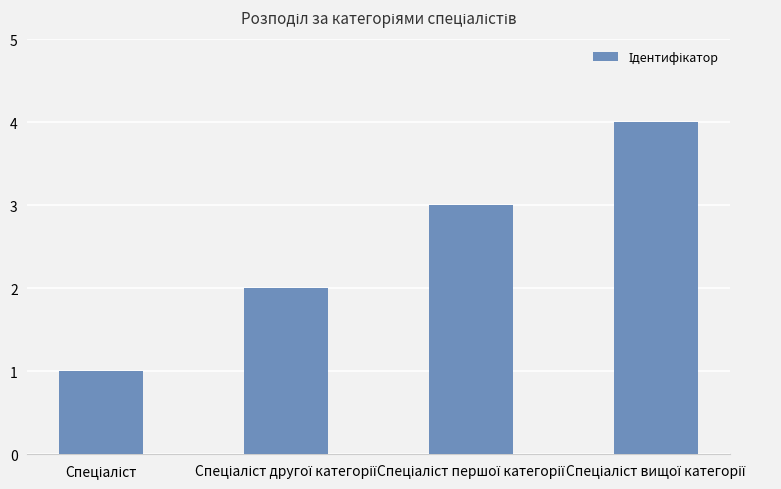

What is the difference between the maximum and minimum values?

3